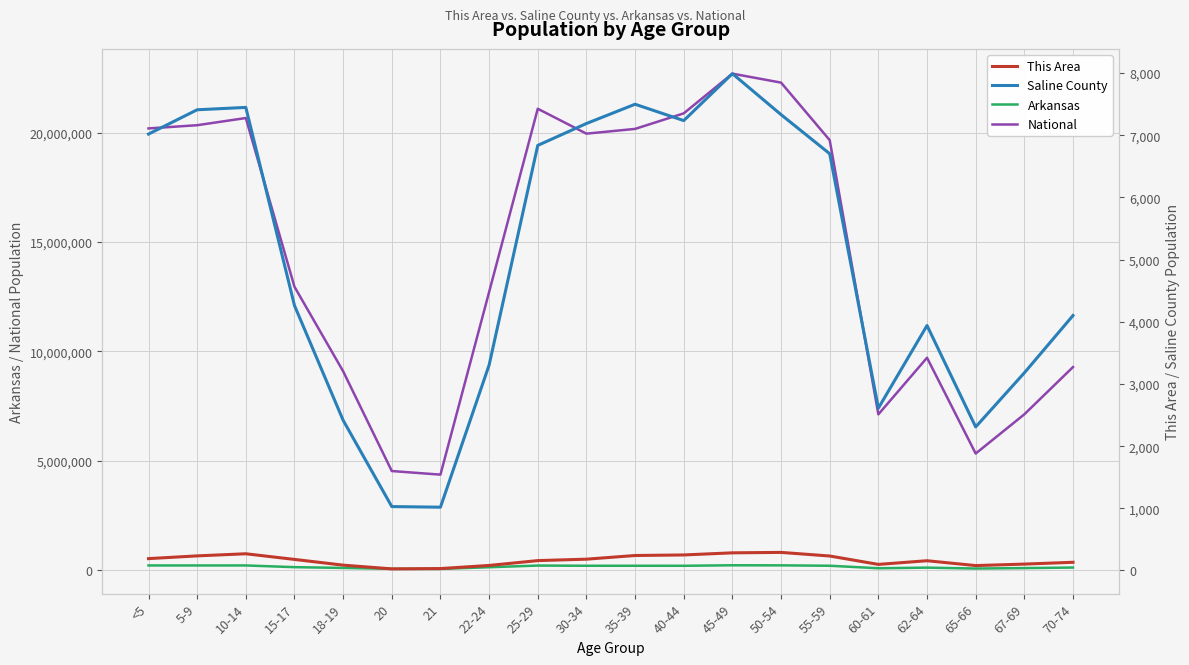

Where is Arkansas nearest to the value 123157?

15-17